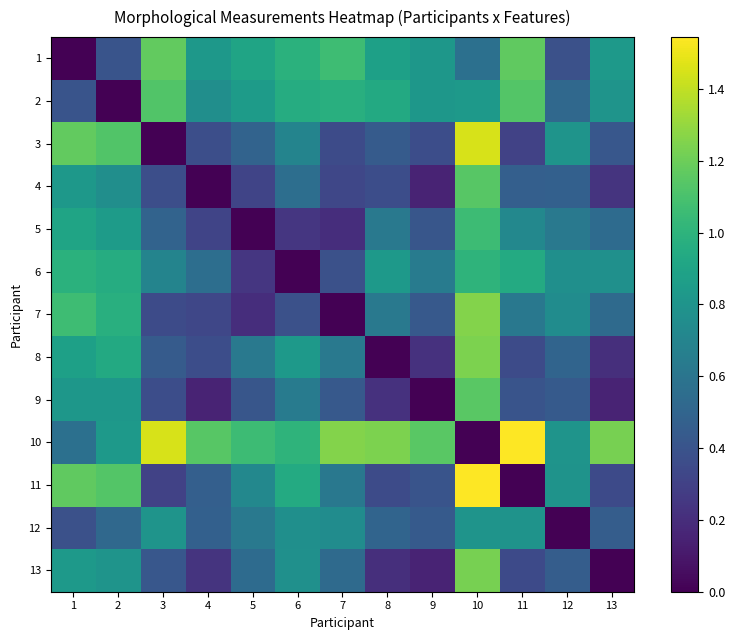

Rank the series by their maximum value, from lowest to highest.

12, 6, 5, 2, 4, 9, 1, 13, 8, 7, 3, 10, 11